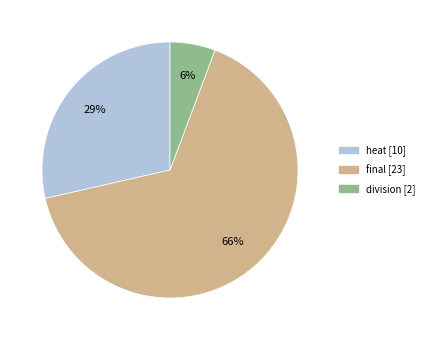

Which category has the biggest portion of the pie?

final